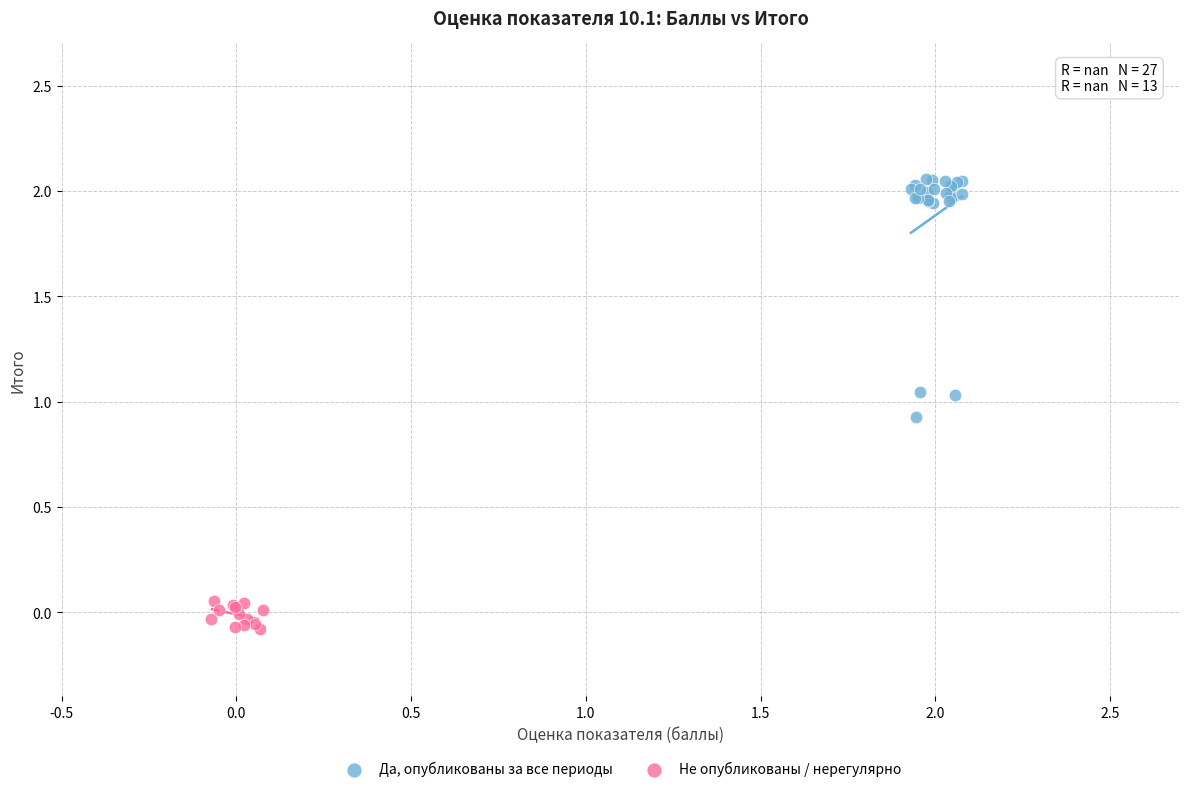

Which series reaches the maximum Y coordinate?

Да, опубликованы за все периоды